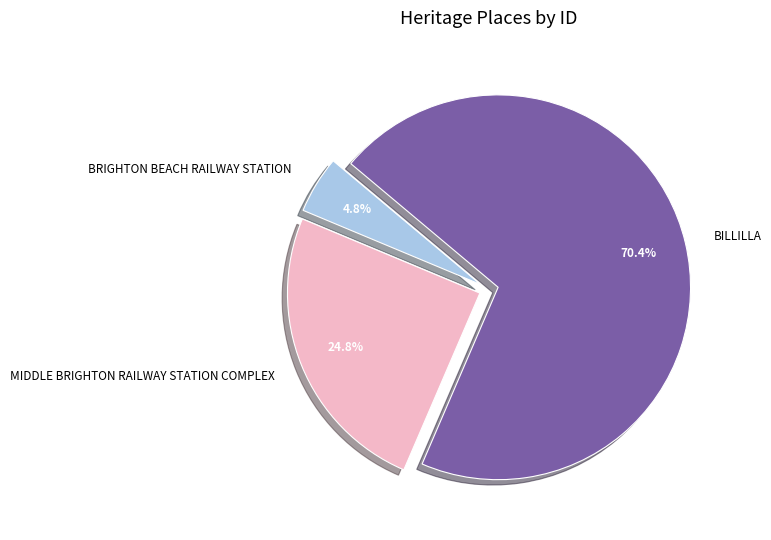

What is the ratio of the value at BRIGHTON BEACH RAILWAY STATION to the value at BILLILLA?

0.1